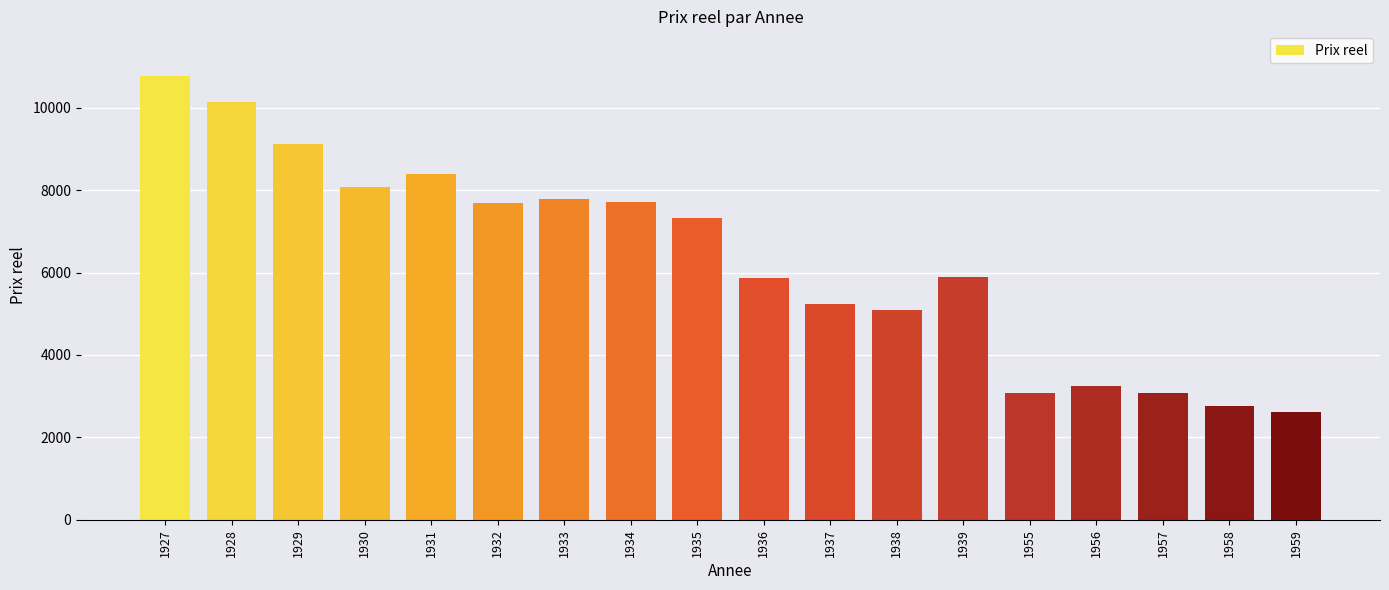

What is the difference between the maximum and minimum values?

8165.7